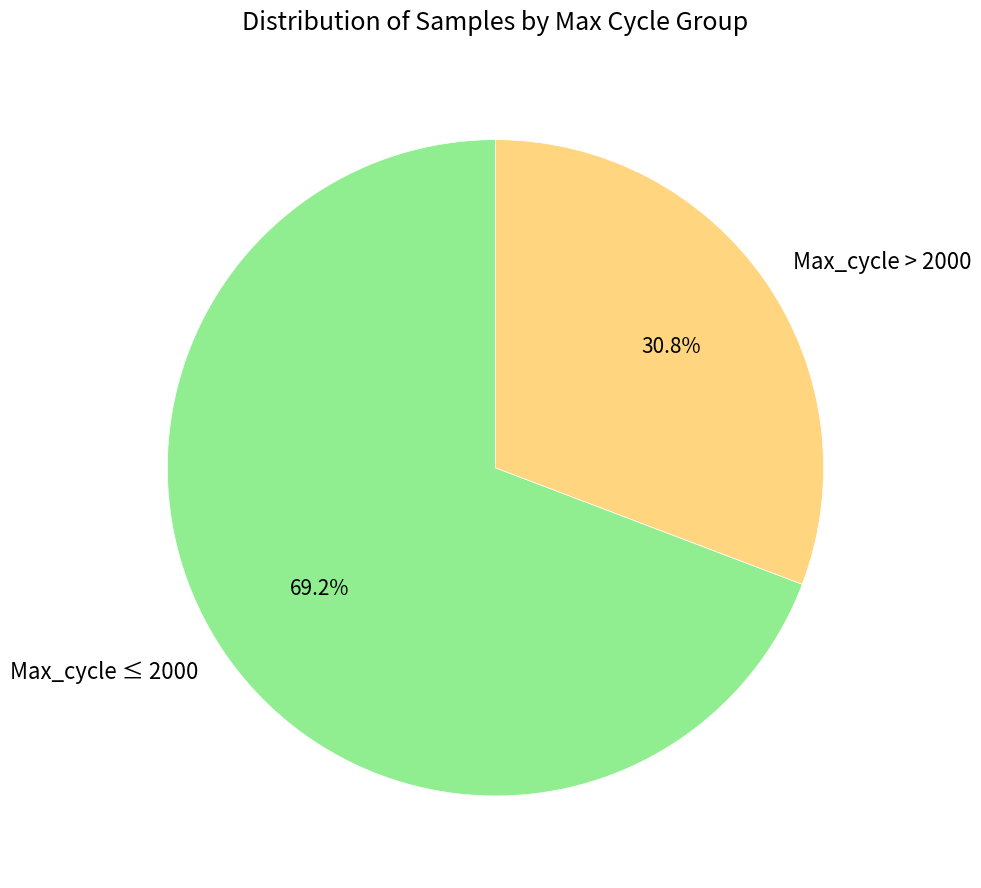

Which has a higher value, Max_cycle > 2000 or Max_cycle ≤ 2000?

Max_cycle ≤ 2000